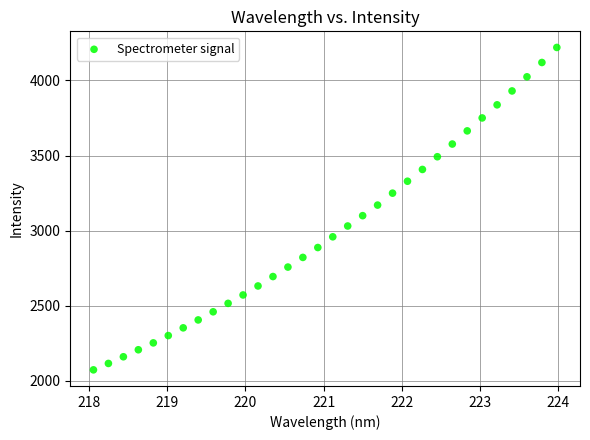

What is the range of Y values (max minus min)?

2145.9